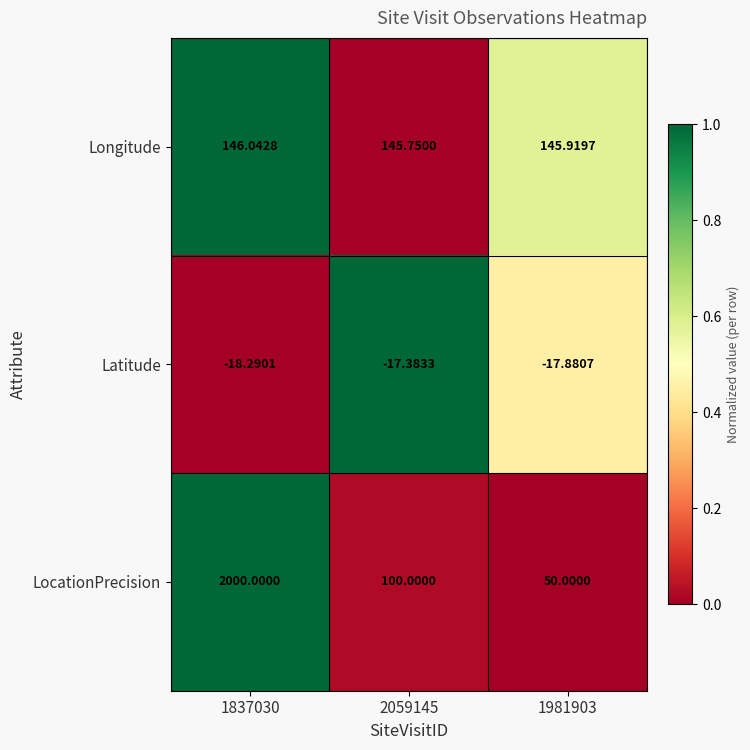

Is the value of Longitude at 2059145 greater than the value of LocationPrecision at 2059145?

Yes